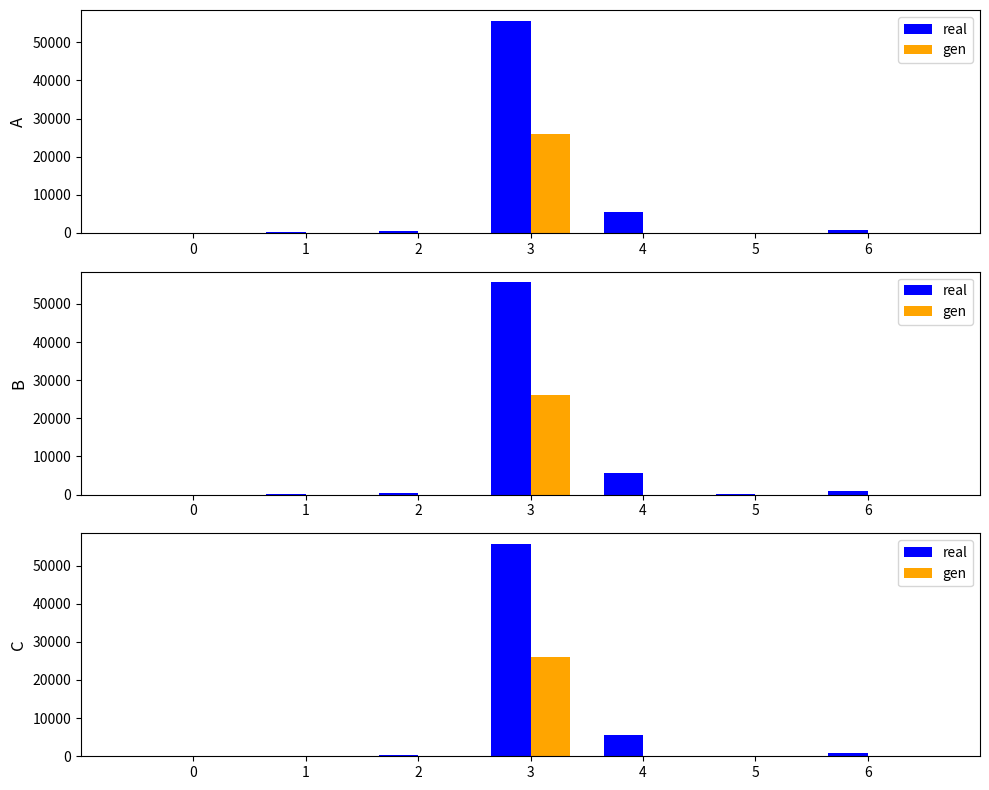

List the series in order of their peak value, highest first.

real, gen